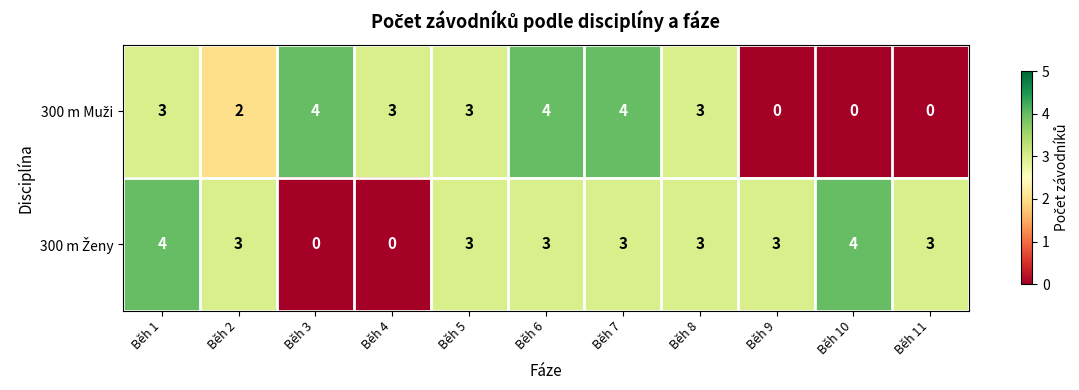

What is the total value across all series at Běh 8?

6